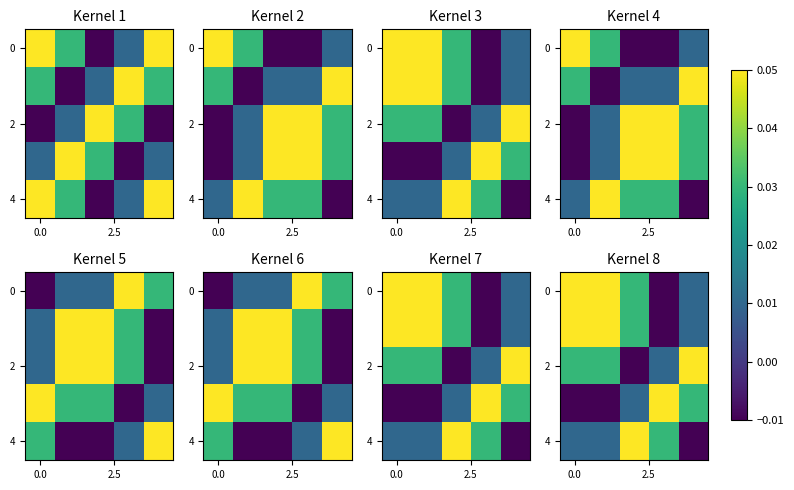

What is the difference between the maximum and minimum values in the row_4 series?

0.1